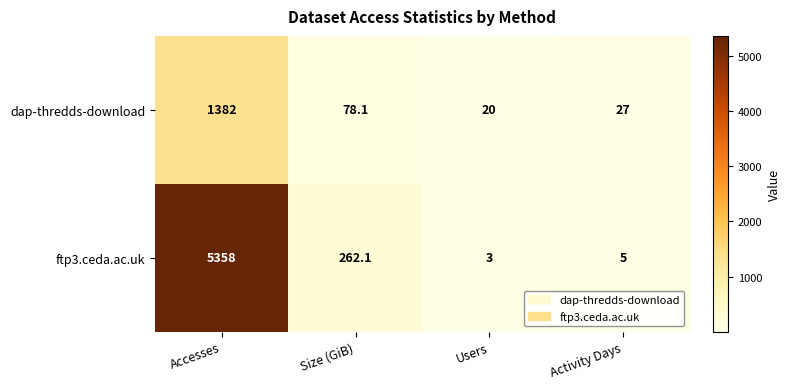

Which series has the widest spread of values?

ftp3.ceda.ac.uk